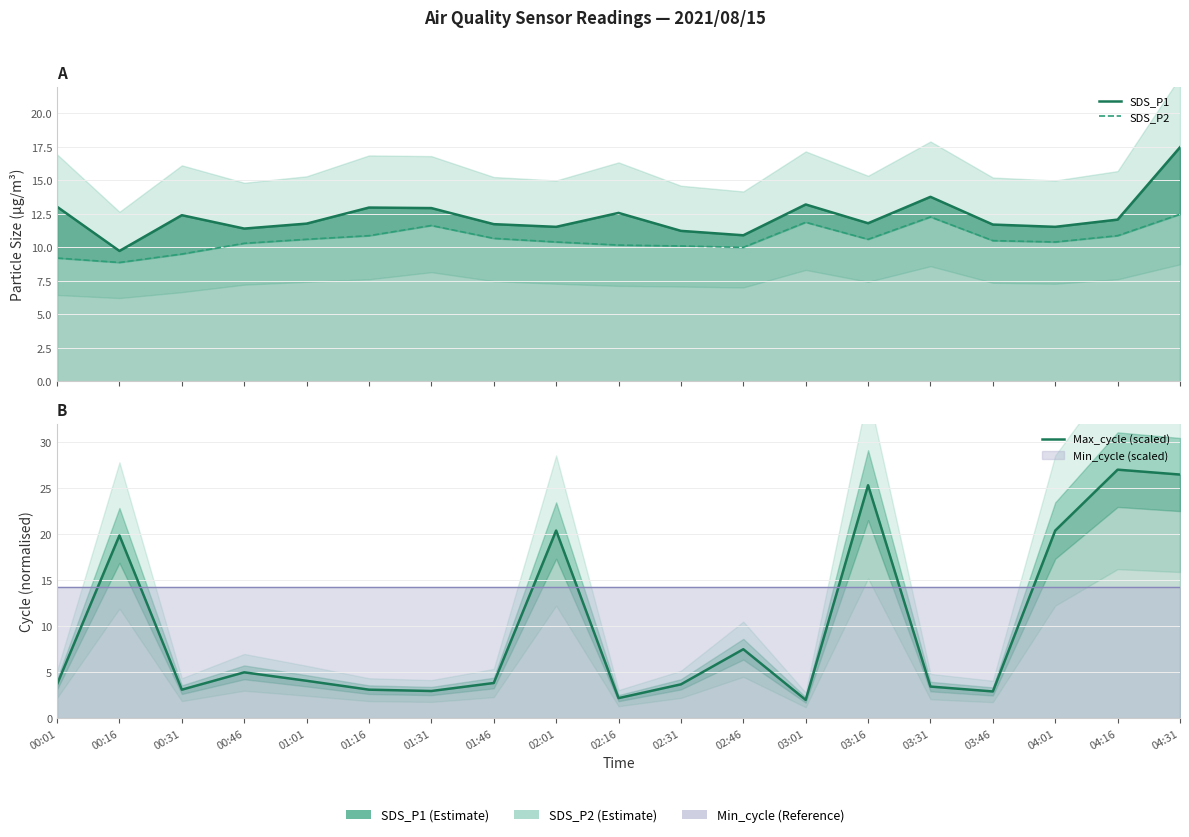

At which label does SDS_P2 first exceed 10?

00:46